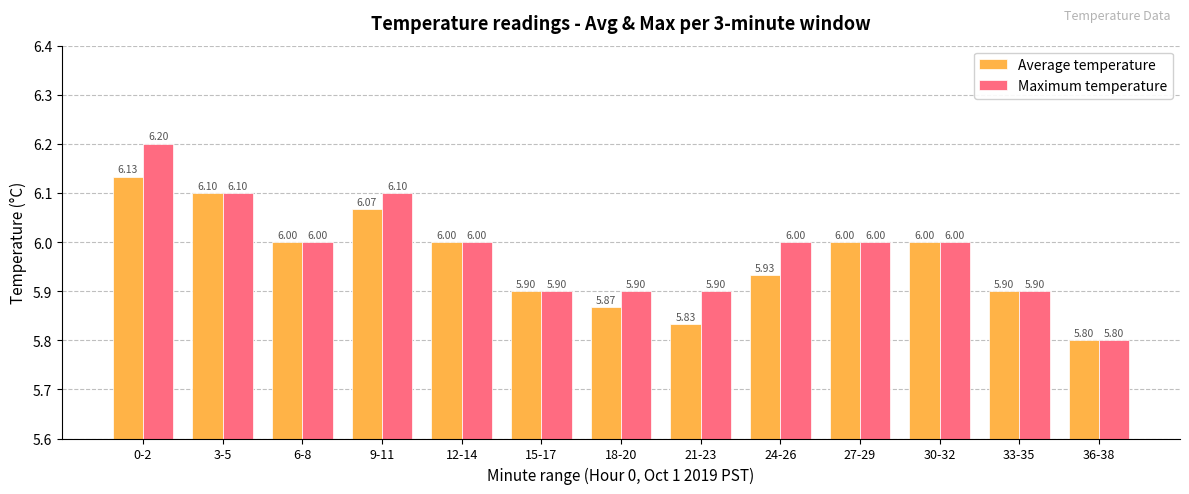

What is the sum of the Average temperature values at 24-26 and 18-20?

11.8